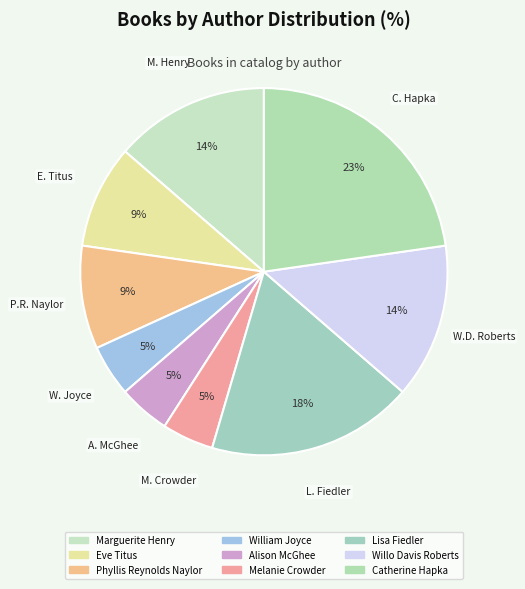

Rank the categories by value from lowest to highest.

William Joyce, Alison McGhee, Melanie Crowder, Eve Titus, Phyllis Reynolds Naylor, Marguerite Henry, Willo Davis Roberts, Lisa Fiedler, Catherine Hapka